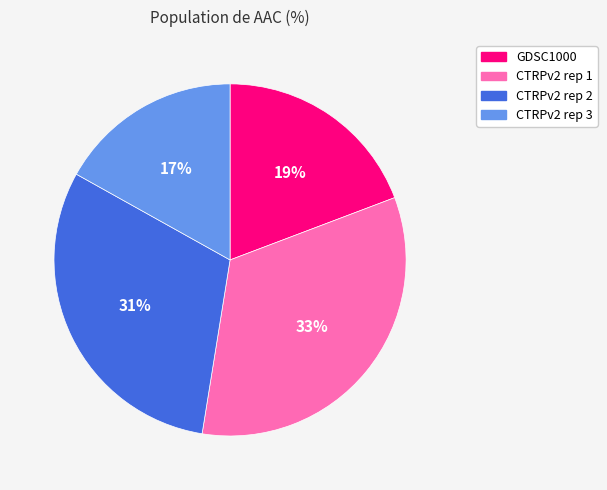

Which category has the smallest portion of the pie?

CTRPv2 rep 3